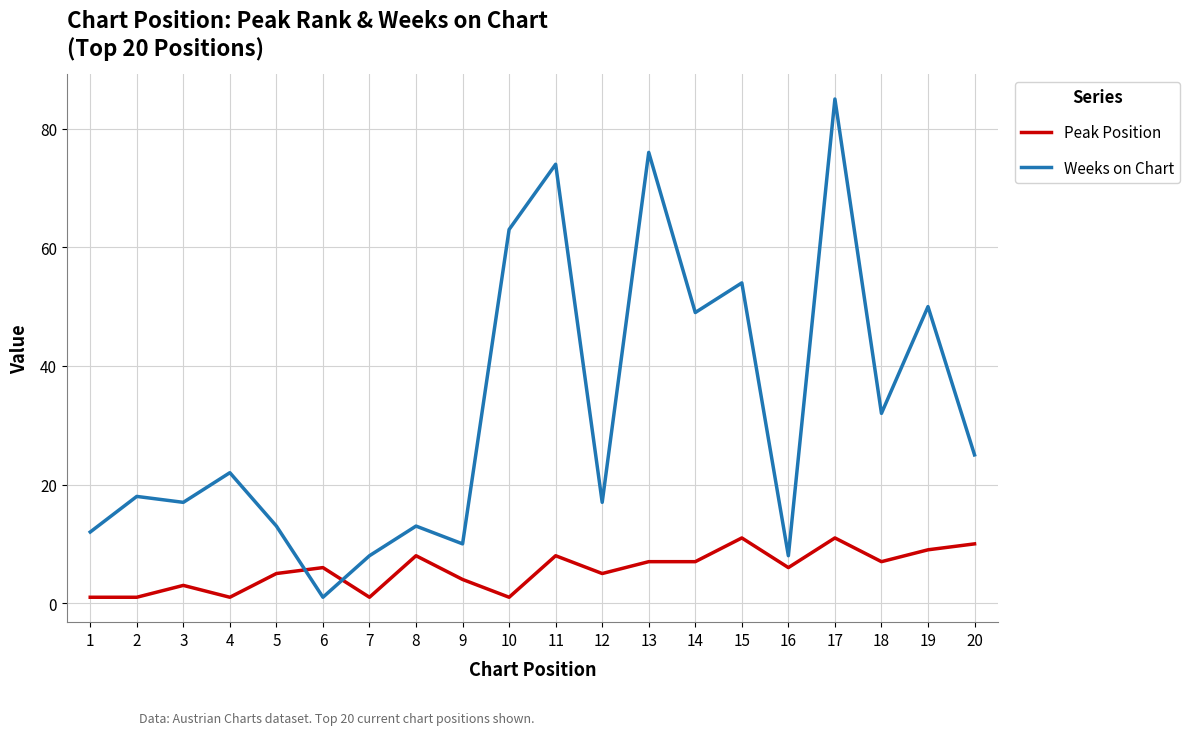

Reading left to right, transcribe all the data shown in this chart.

Peak Position: 1=1	2=1	3=3	4=1	5=5	6=6	7=1	8=8	9=4	10=1	11=8	12=5	13=7	14=7	15=11	16=6	17=11	18=7	19=9	20=10
Weeks on Chart: 1=12	2=18	3=17	4=22	5=13	6=1	7=8	8=13	9=10	10=63	11=74	12=17	13=76	14=49	15=54	16=8	17=85	18=32	19=50	20=25